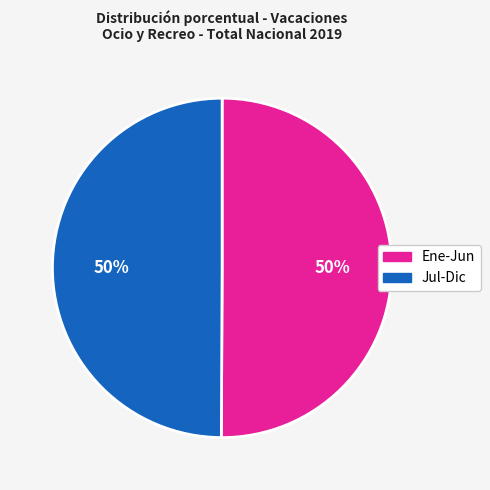

True or false: Jul-Dic accounts for 50% of the total.

True